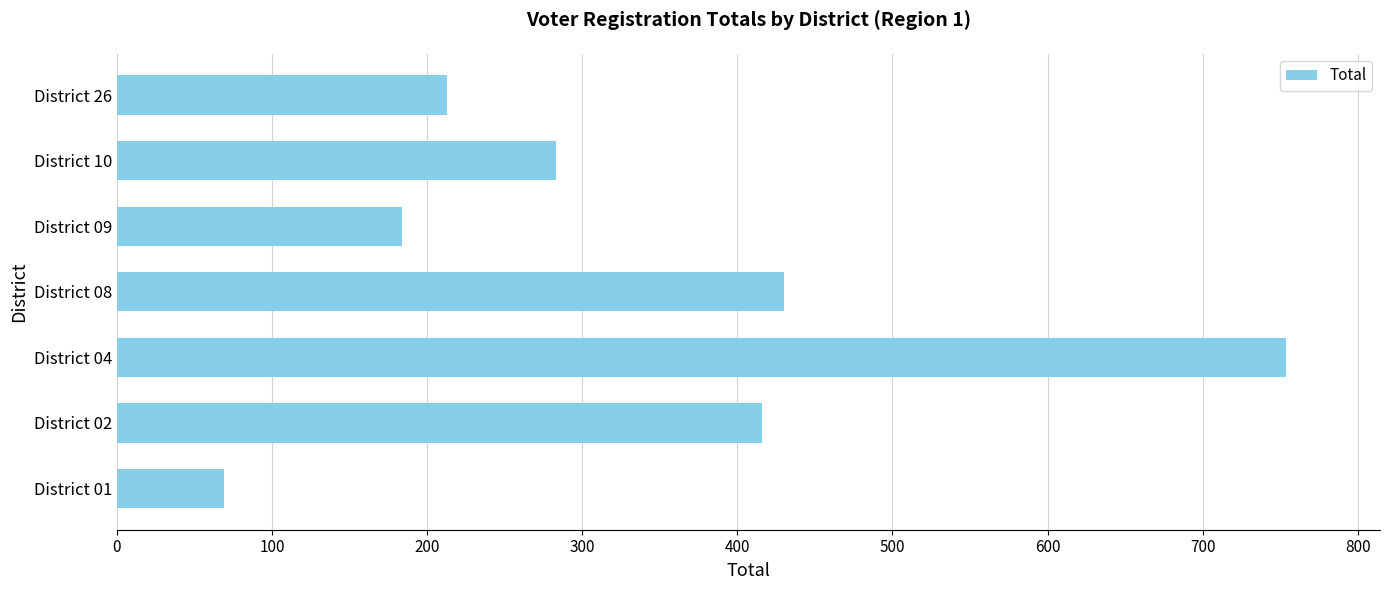

Rank the categories by value from highest to lowest.

District 04, District 08, District 02, District 10, District 26, District 09, District 01